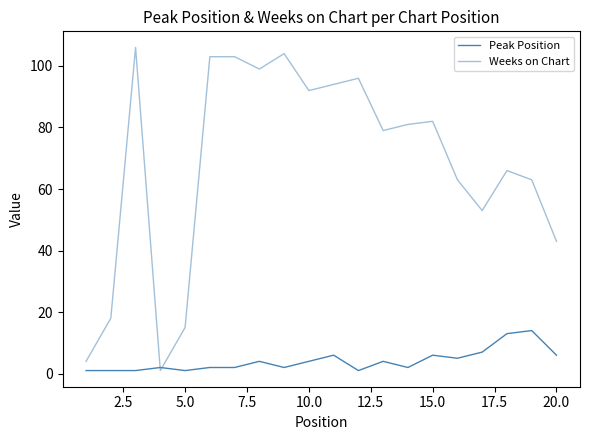

How many lines are shown in the chart?

2